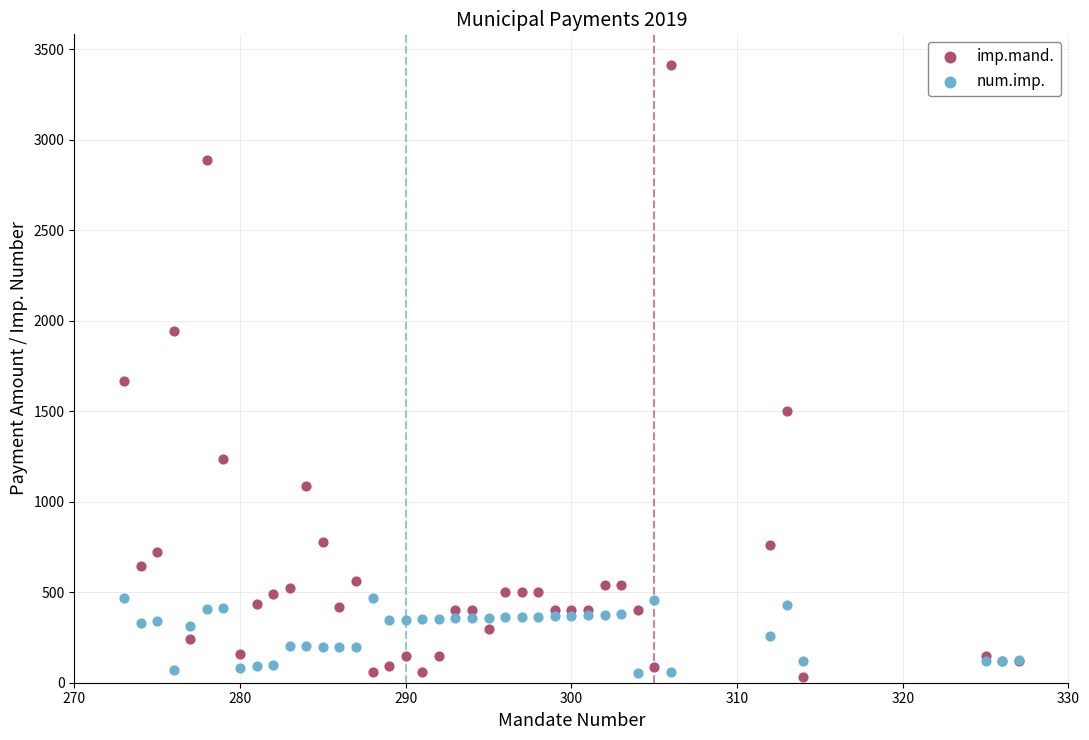

Which series has the largest Y range (max minus min)?

imp.mand.